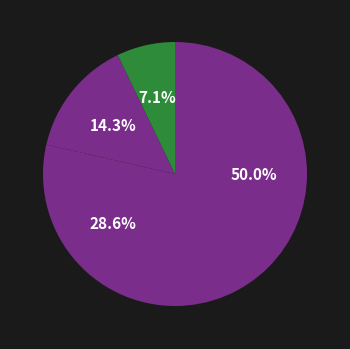

Count the number of slices in the pie.

4